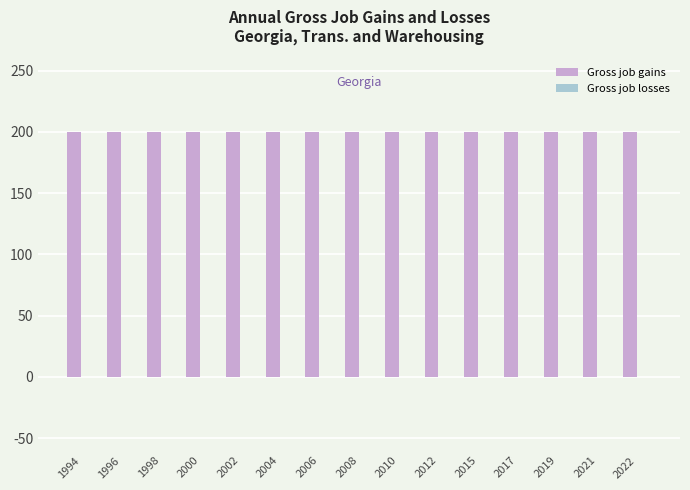

At how many categories does at least one series exceed 188?

15